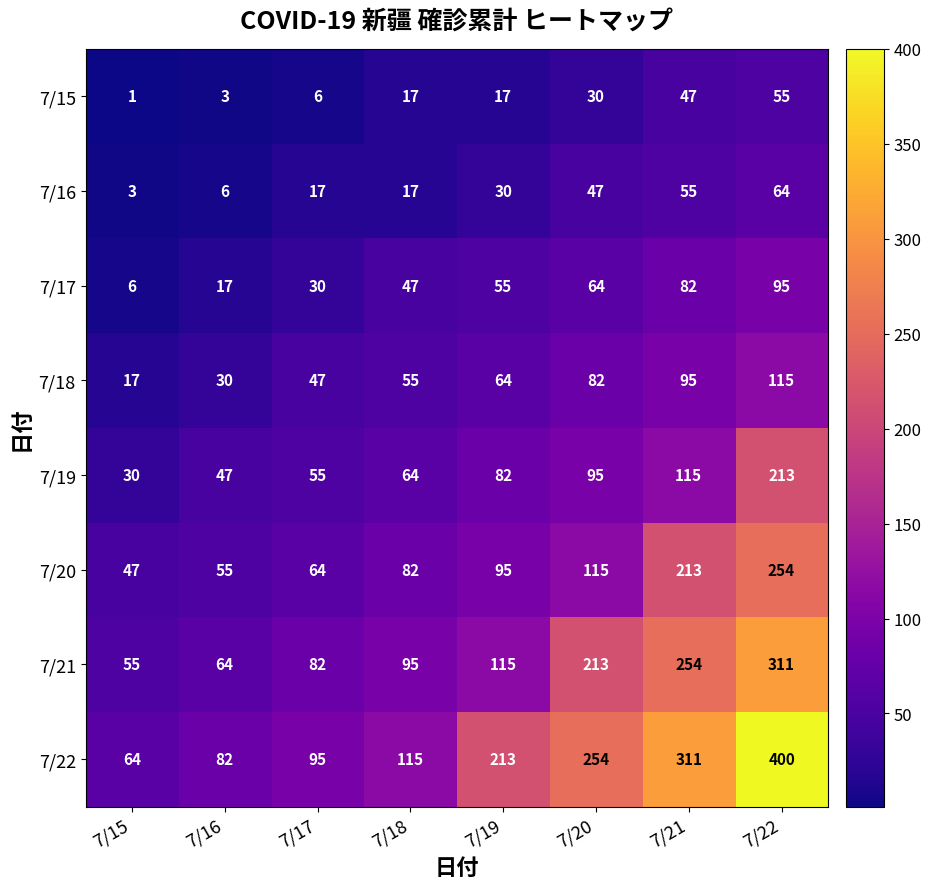

What value does the 7/17 series have at 7/21?

82